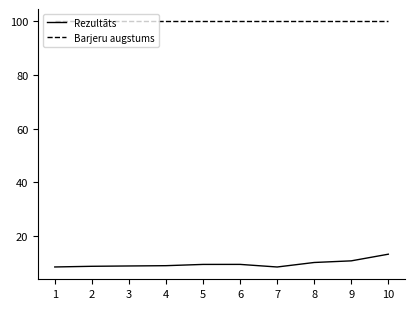

Rank the series by their maximum value, from highest to lowest.

Barjeru augstums, Rezultāts